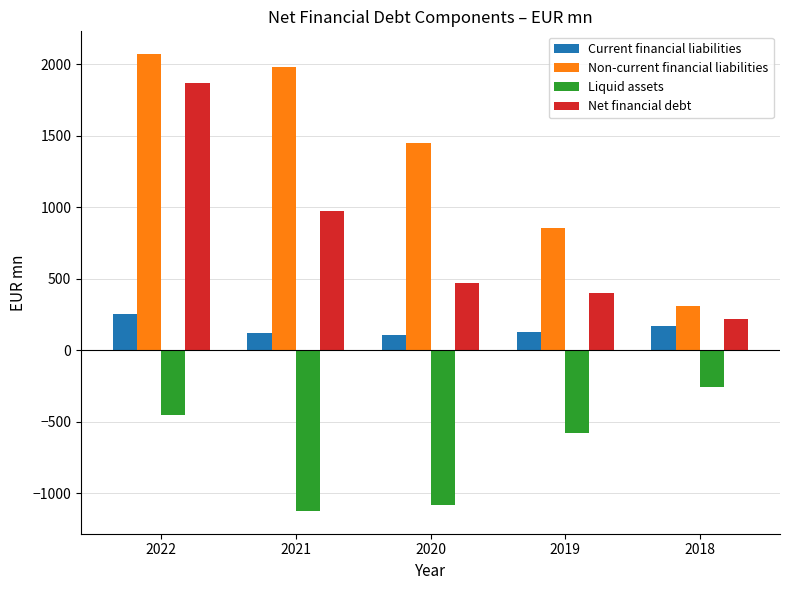

At which label does Current financial liabilities first exceed 129?

2022